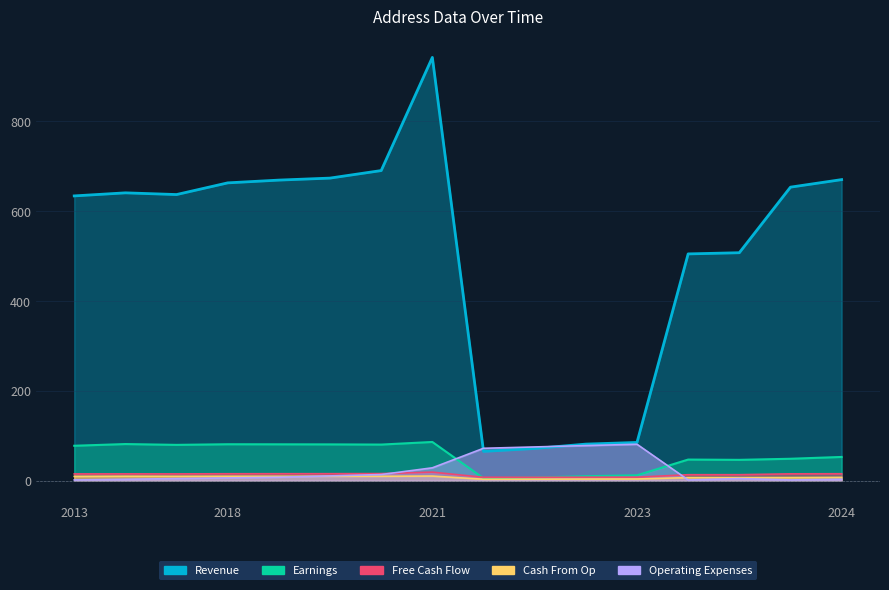

Reading right to left, list all the values displayed in this chart.

Revenue: 670.5	653.7	507.6	505.0	85.0	81.3	71.6	65.1	942.7	690.6	673.9	669.4	663.2	637.2	641.0	634.2
Earnings: 52.7	48.7	46.2	46.9	11.8	9.8	7.0	5.3	86.1	80.3	80.7	80.8	81.0	79.6	81.4	77.6
Free Cash Flow: 15.3	15.1	13.2	13.1	7.6	7.6	7.4	7.4	18.9	15.6	15.4	15.4	15.3	14.9	15.0	14.9
Cash From Op: 7.2	6.8	6.6	6.7	3.6	3.4	3.2	3.0	10.1	9.6	9.7	9.7	9.7	9.6	9.7	9.4
Operating Expenses: 3.0	1.5	4.5	1.5	81.0	78.0	75.0	72.0	28.5	13.5	10.5	7.5	6.0	4.5	3.0	1.5